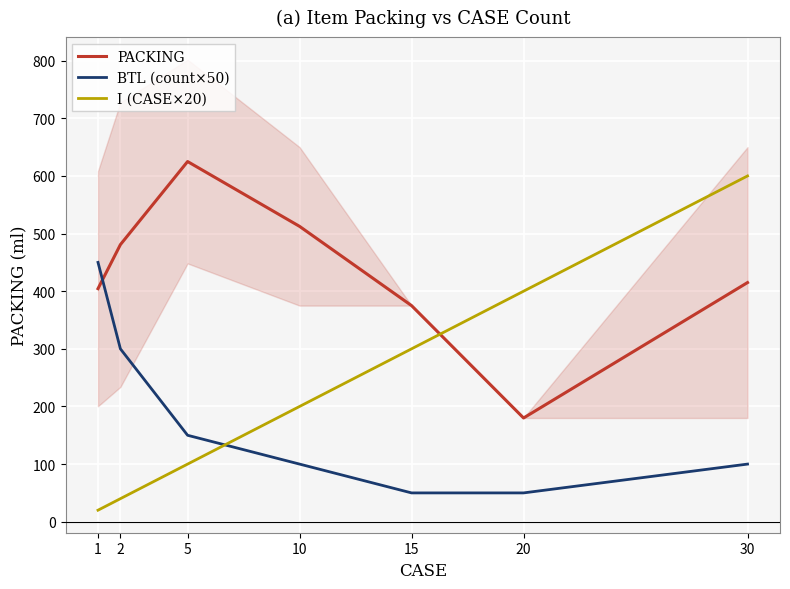

What is the sum of all PACKING values?

2992.8